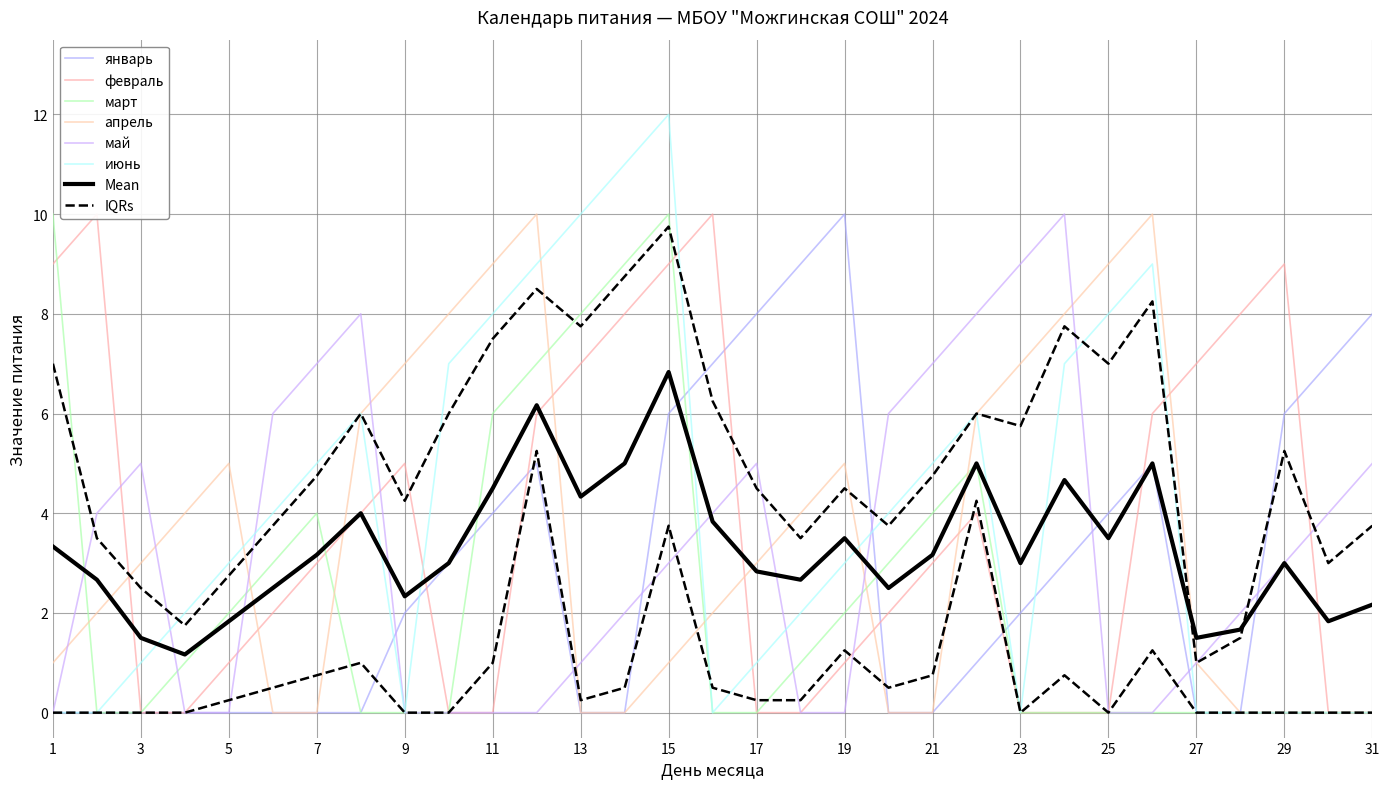

At how many categories does at least one series exceed 1?

31